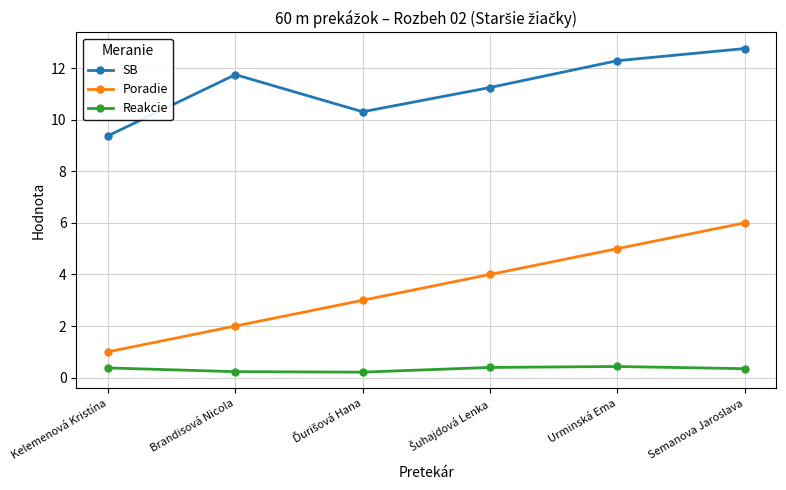

What is the label of the 5th point from the right?

Brandisová Nicola